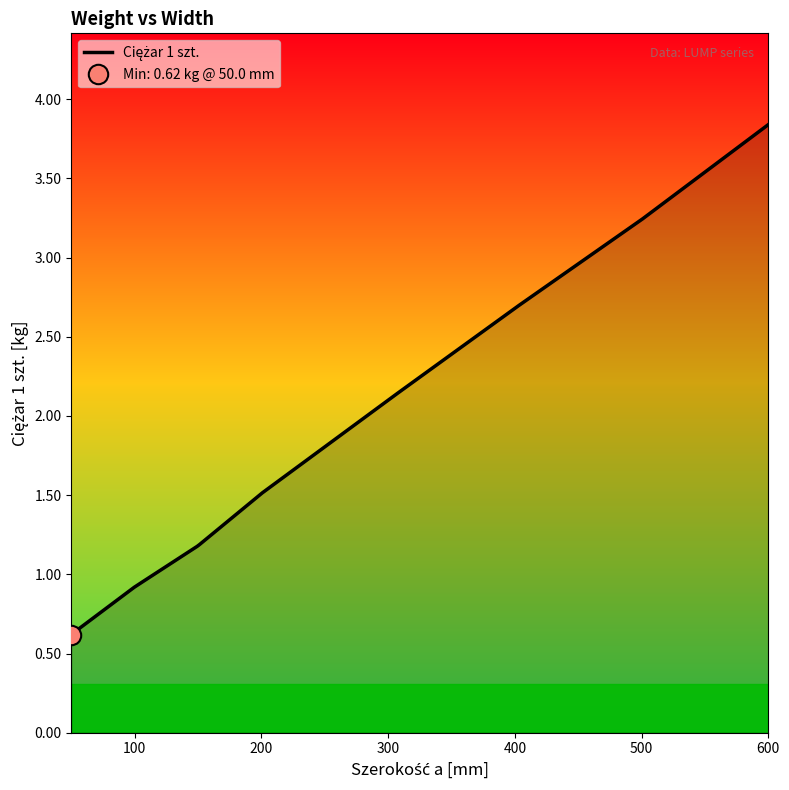

List the labels in order of value, largest first.

600, 500, 400, 300, 200, 150, 100, 50